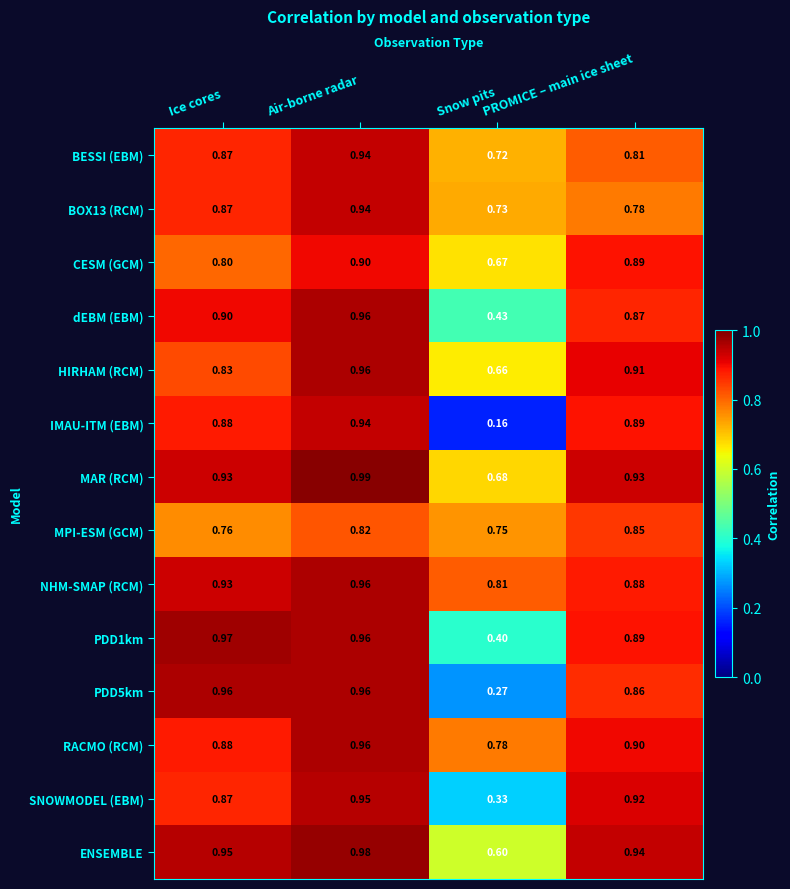

Which category has the lowest value across all series?

Snow pits